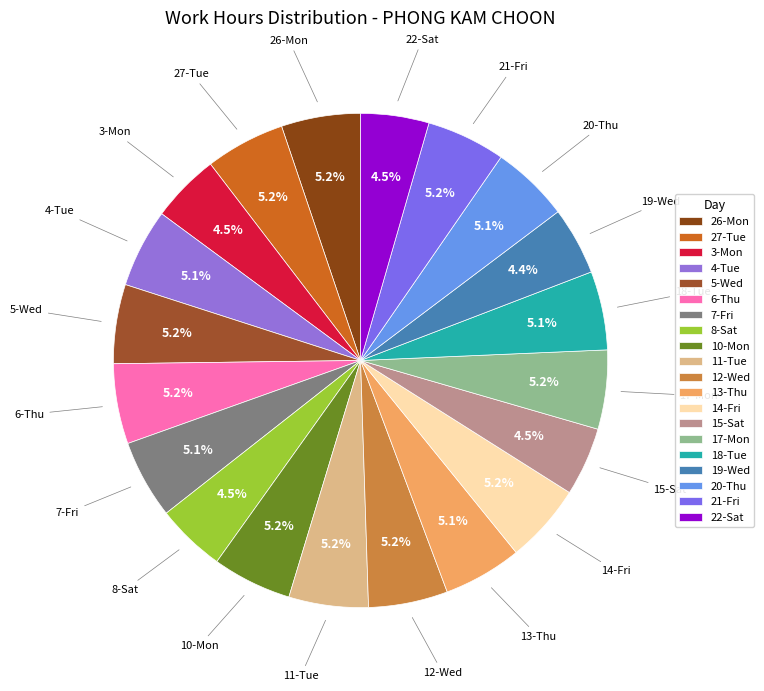

To the nearest percent, what portion does 13-Thu represent?

5%